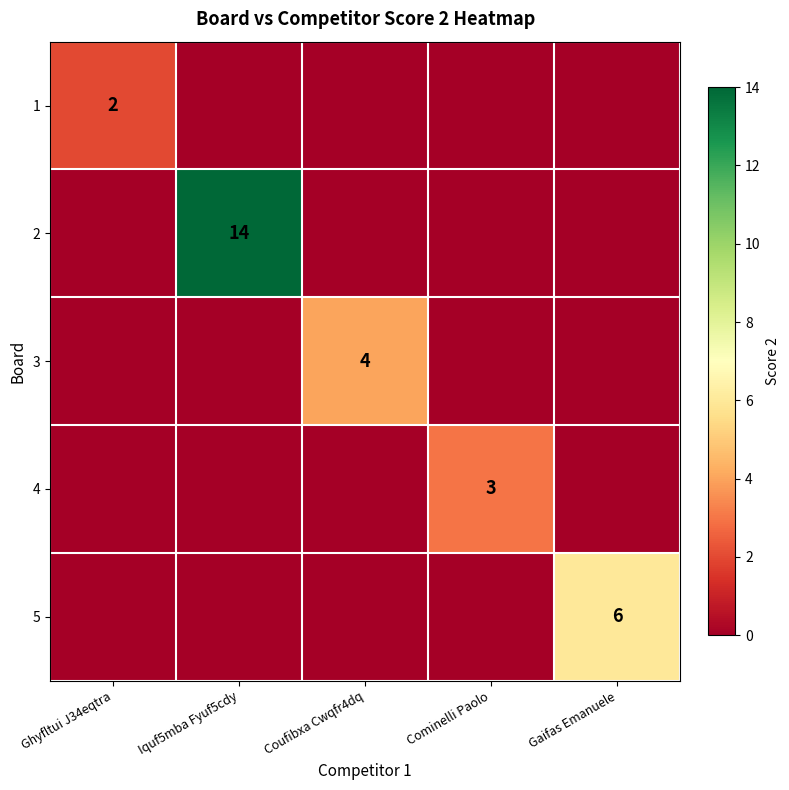

Is it true that 2 equals 19 at Iquf5mba Fyuf5cdy?

False